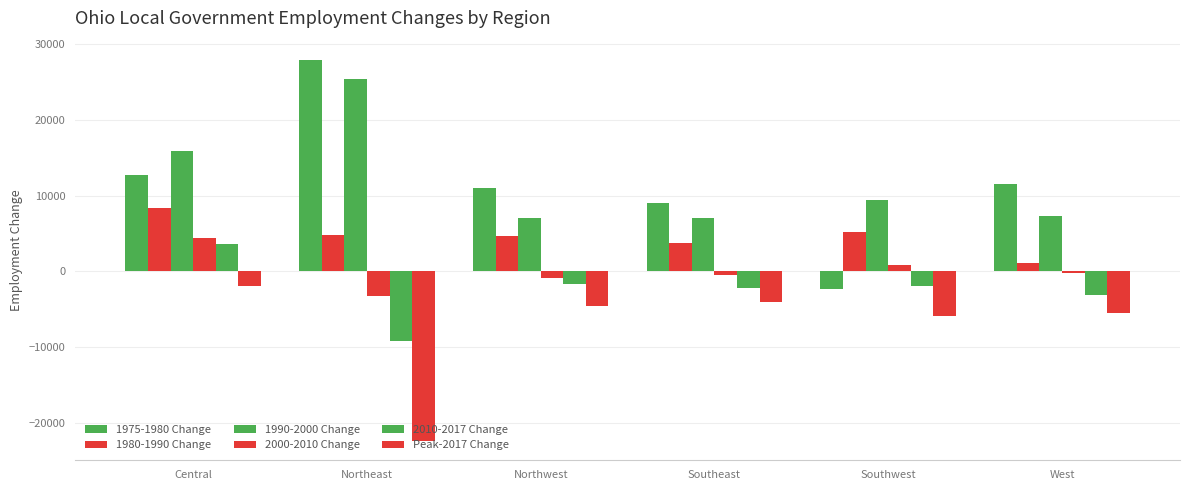

How many categories are shown in the chart?

6